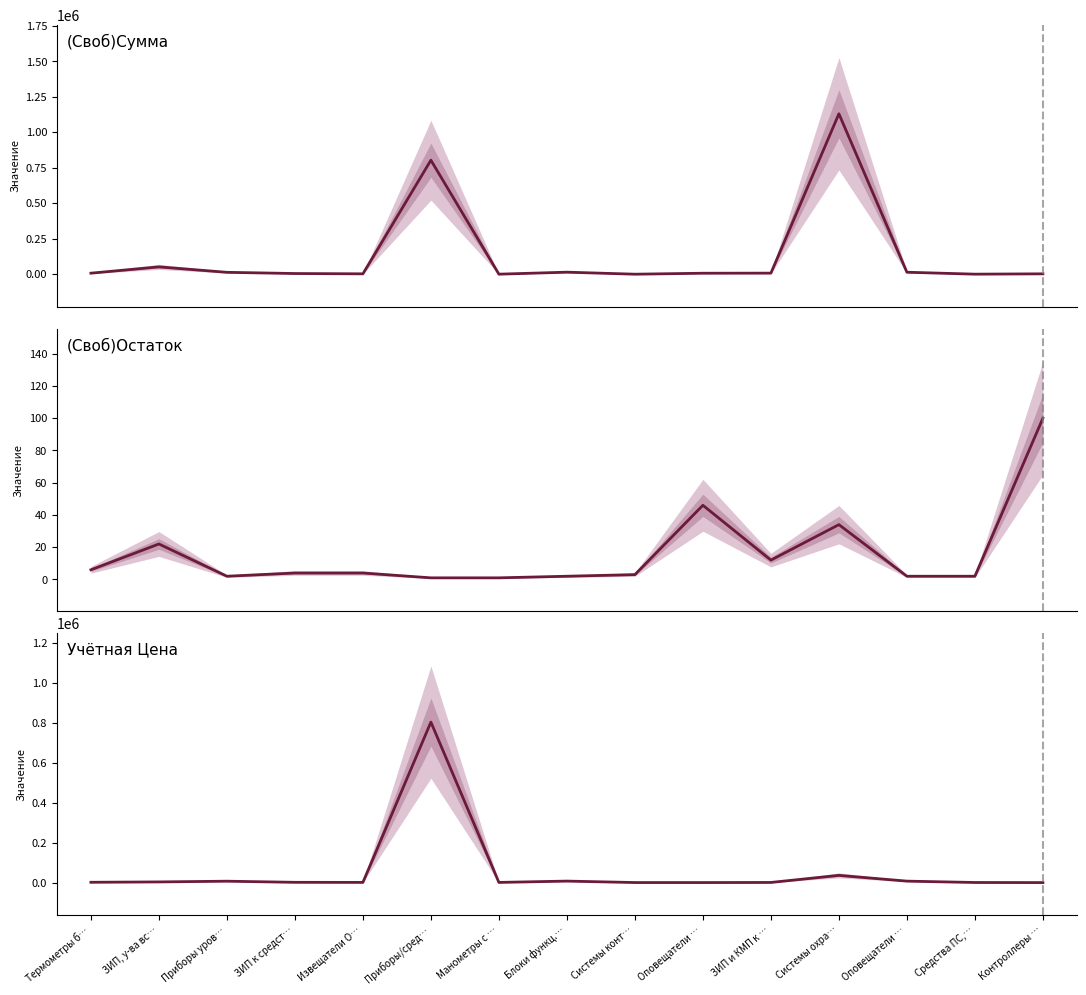

Which category has the lowest value in the (Своб)Остаток series?

Приборы/сред…